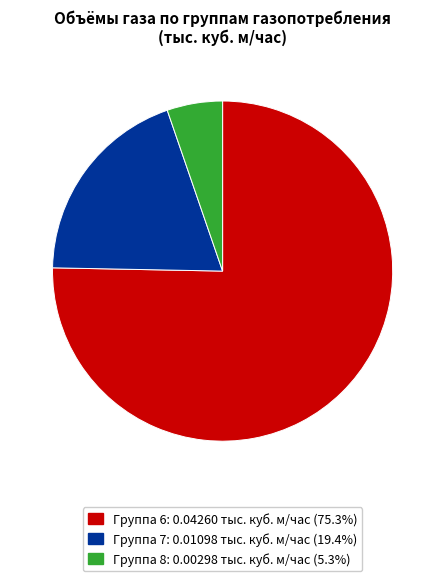

Does any single category account for the majority?

Yes